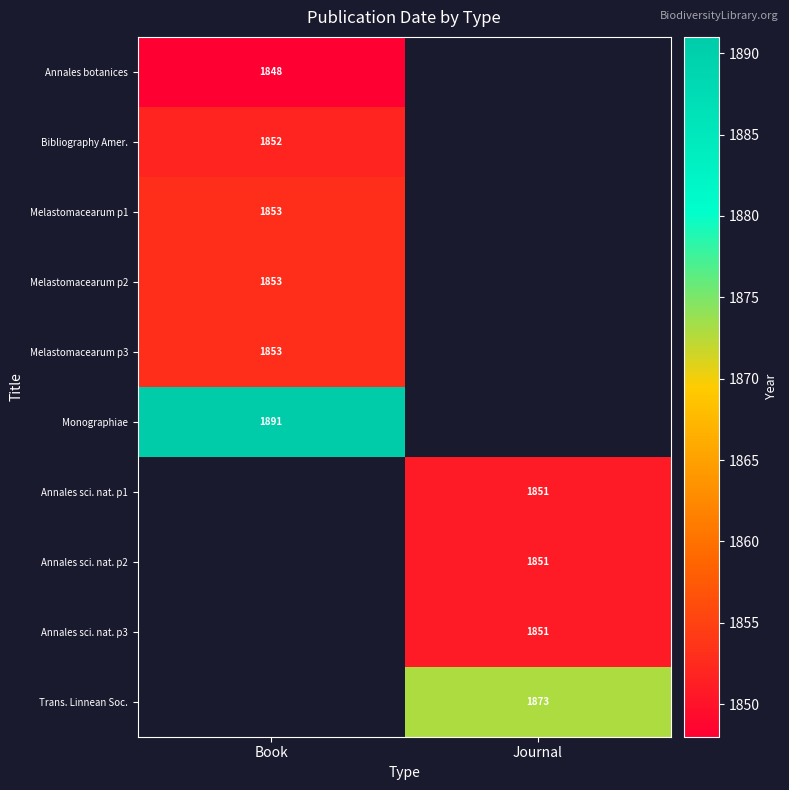

Is it true that Melastomacearum p2 equals 3053 at Book?

False